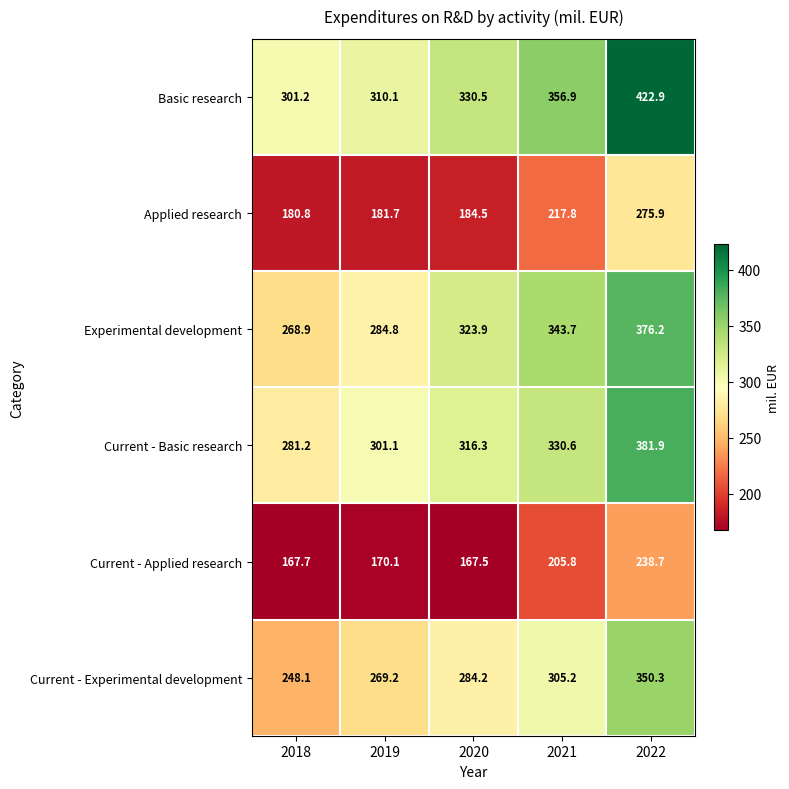

What is the minimum value shown in the chart?

167.5